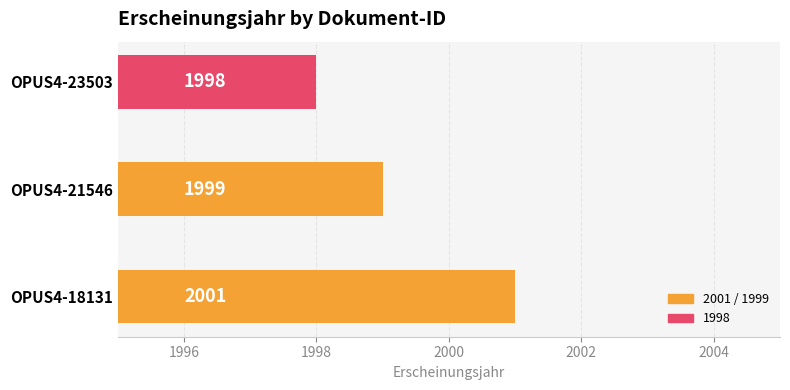

What is the average value?

1999